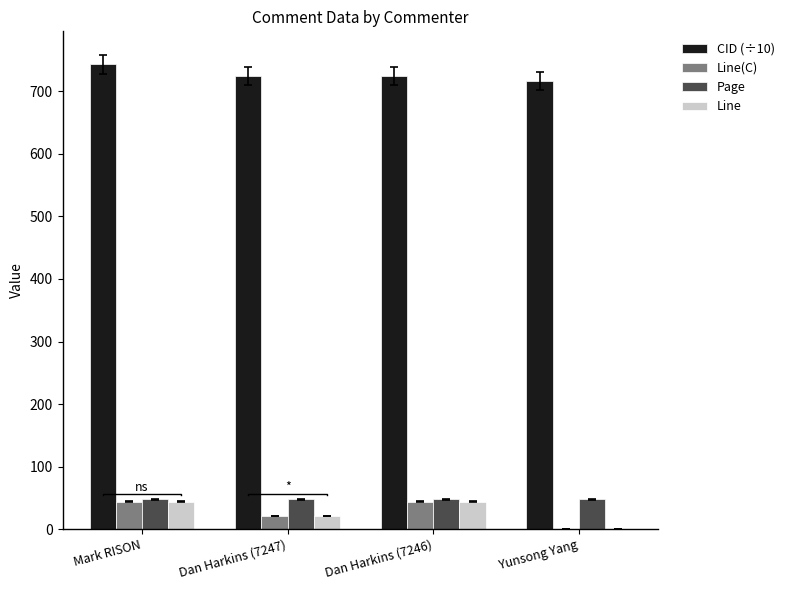

Are the bars horizontal?

No